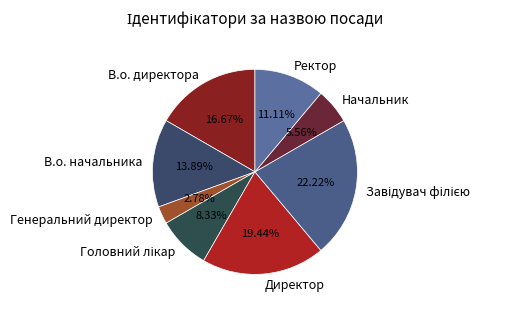

What is the ratio of the value at Начальник to the value at Ректор?

0.5